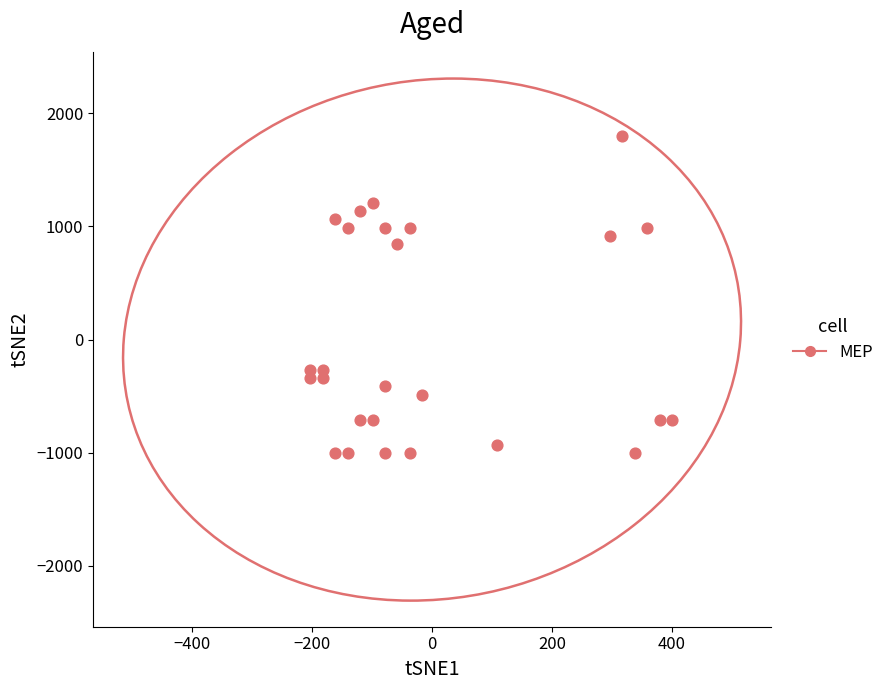

What is the range of Y values (max minus min)?

2805.0